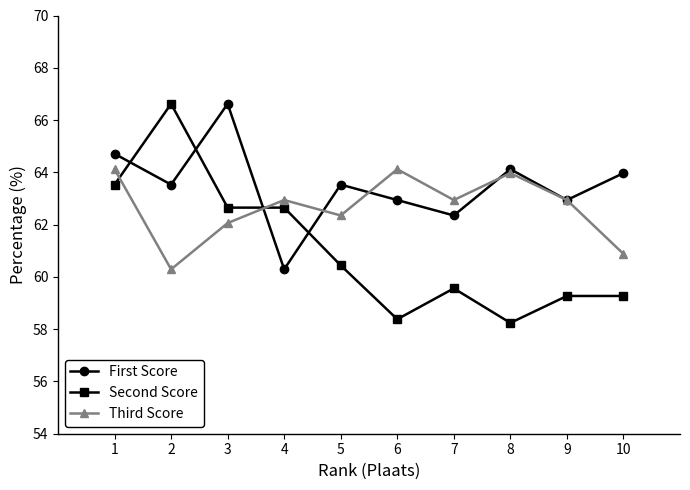

What is the maximum value shown in the chart?

66.6